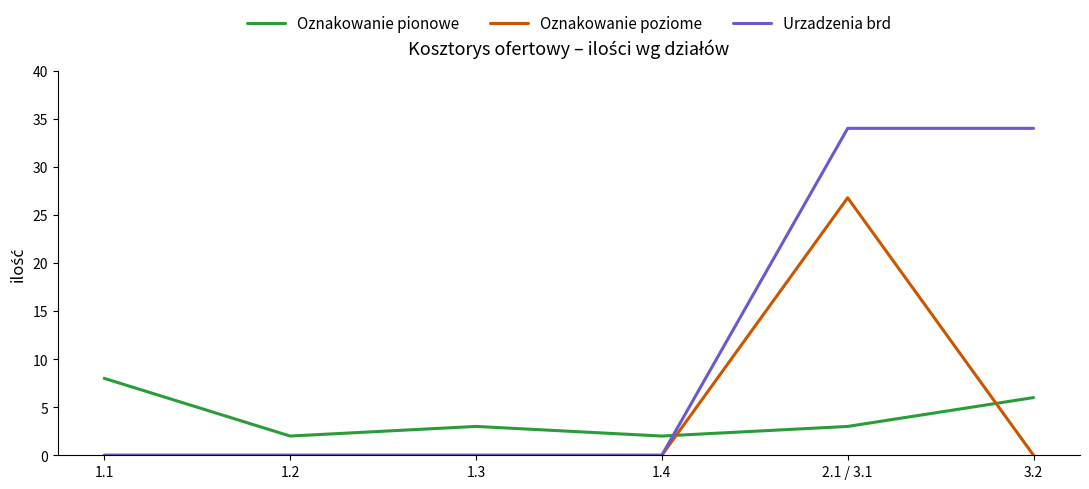

What is the maximum value for Oznakowanie poziome?

26.8